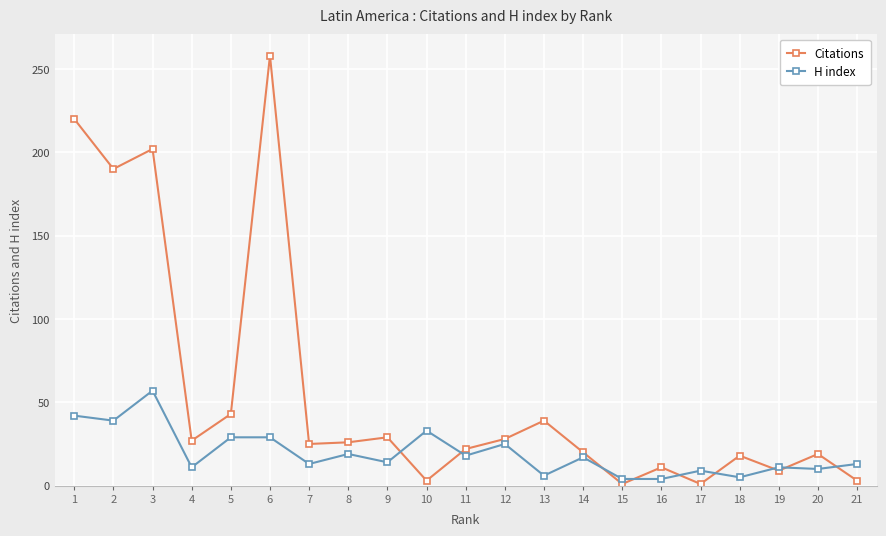

Rank the series at 9 from highest to lowest value.

Citations, H index